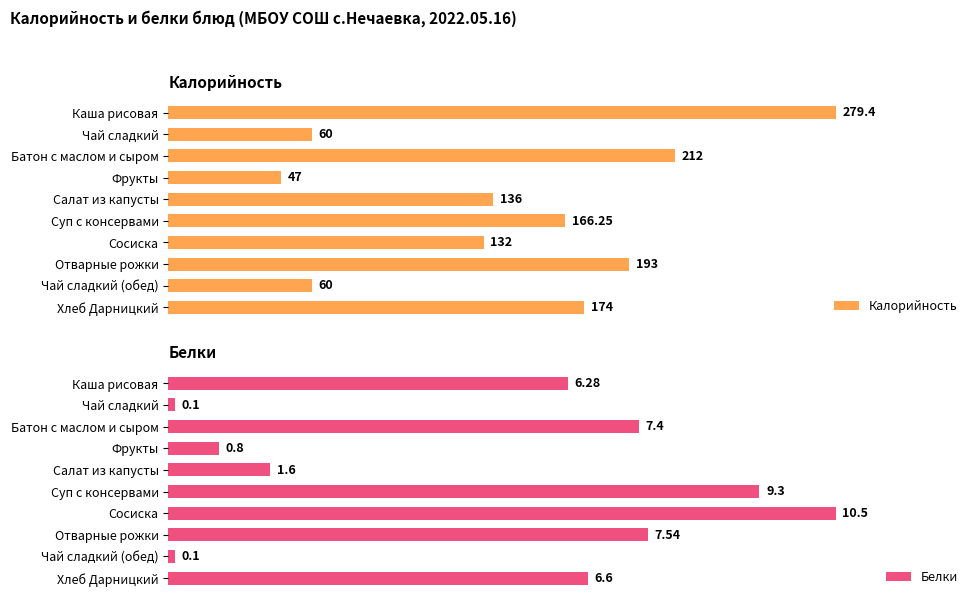

Where is Белки nearest to the value 5?

Каша рисовая